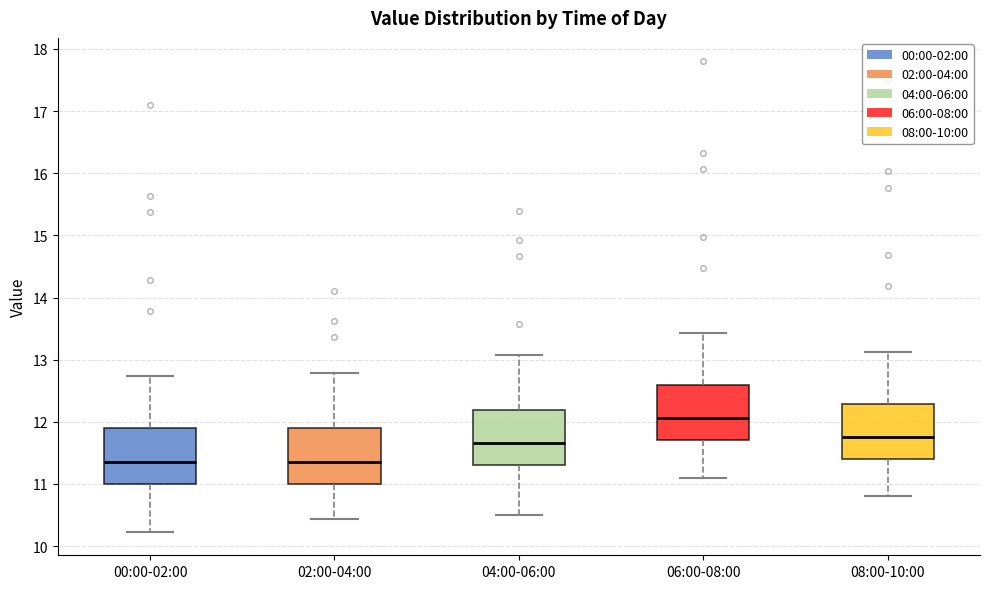

Reading left to right, read every box against the y-axis: the position of its median line, the range the box covers, and the ends of its whiskers. The values are not printed on the chart, so give them approximately, as read against the axis.

00:00-02:00: median 11.4, box 11.0 to 11.9, whiskers 10.2 to 12.7
02:00-04:00: median 11.4, box 11.0 to 11.9, whiskers 10.4 to 12.8
04:00-06:00: median 11.7, box 11.3 to 12.2, whiskers 10.5 to 13.1
06:00-08:00: median 12.1, box 11.7 to 12.6, whiskers 11.1 to 13.4
08:00-10:00: median 11.8, box 11.4 to 12.3, whiskers 10.8 to 13.1